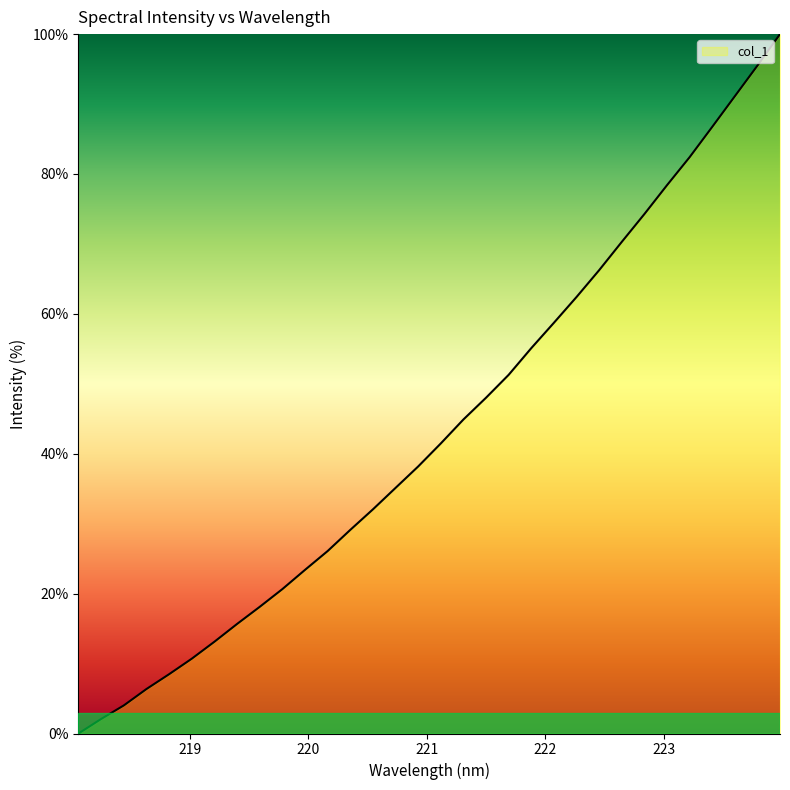

What is the greatest value displayed?

100.0